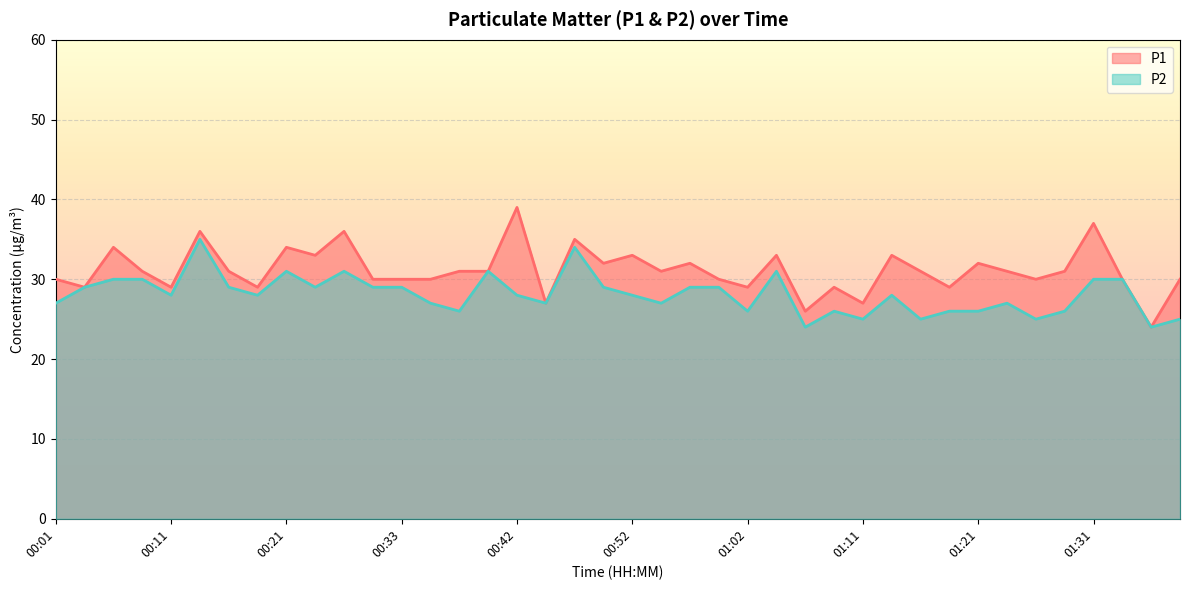

What is the difference between the maximum and minimum values in the P2 series?

11